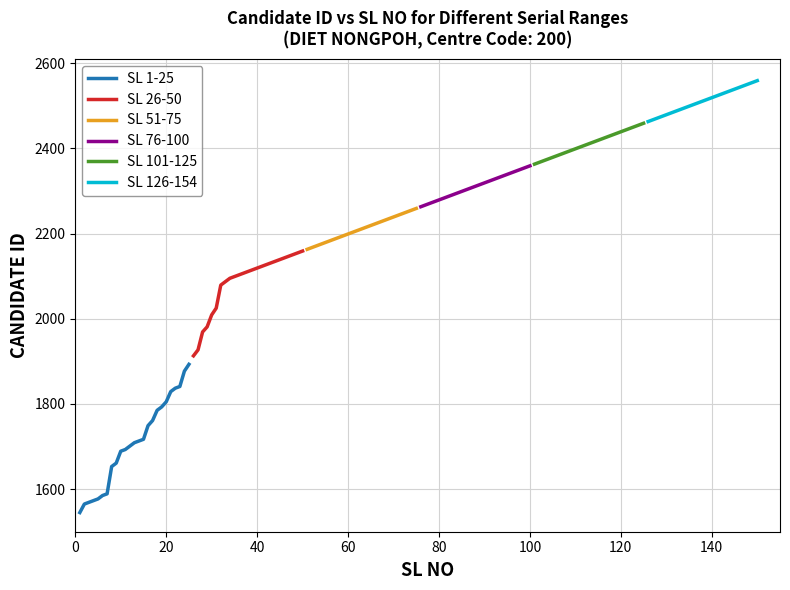

Is the value of SL 26-50 at 21 greater than the value of SL 126-154 at 140?

No